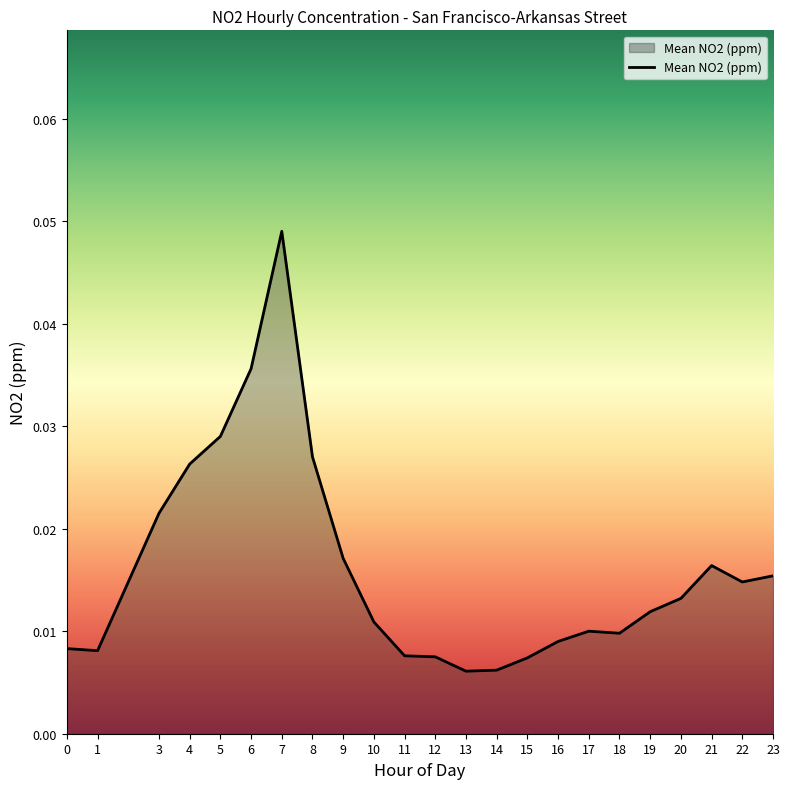

True or false: the data has more than 1 interior local peaks.

True